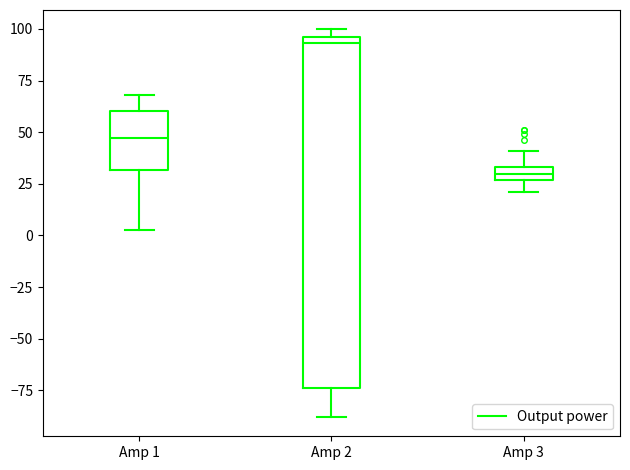

Where does the lower whisker of the box for Amp 3 end on the y-axis? The values are not printed on the chart, so give them approximately, as read against the axis.

20